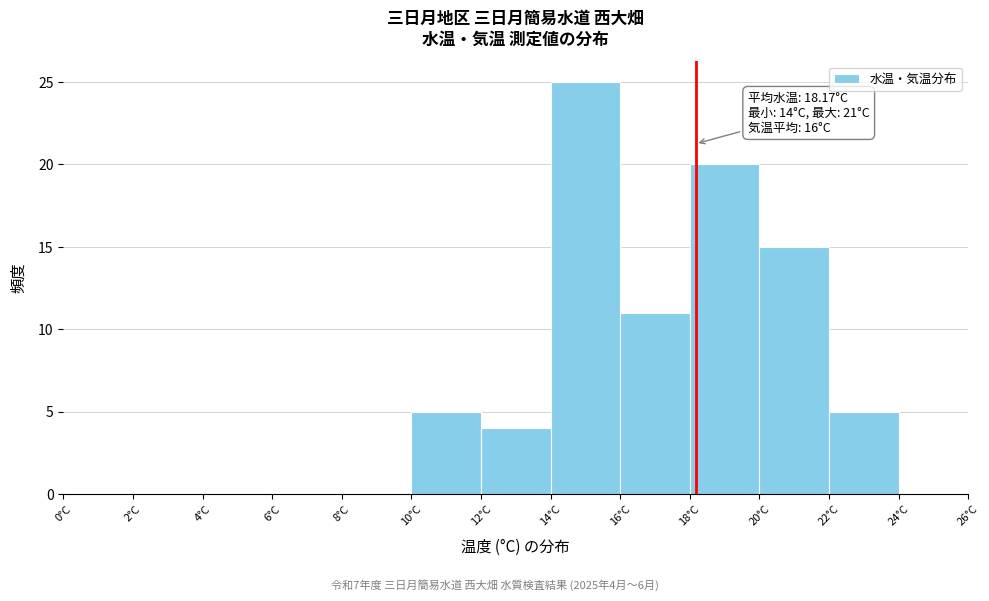

Over which range of the x-axis is the bar tallest?

14 to 16